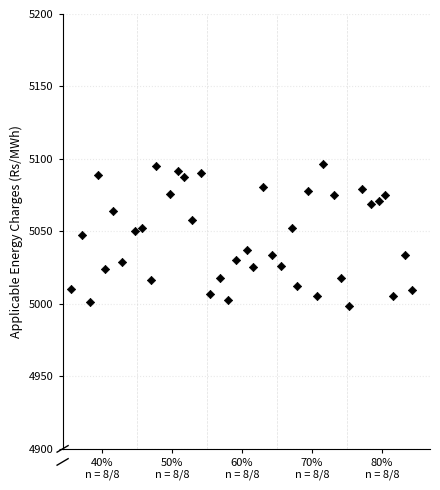

What is the range of Y values (max minus min)?

98.1